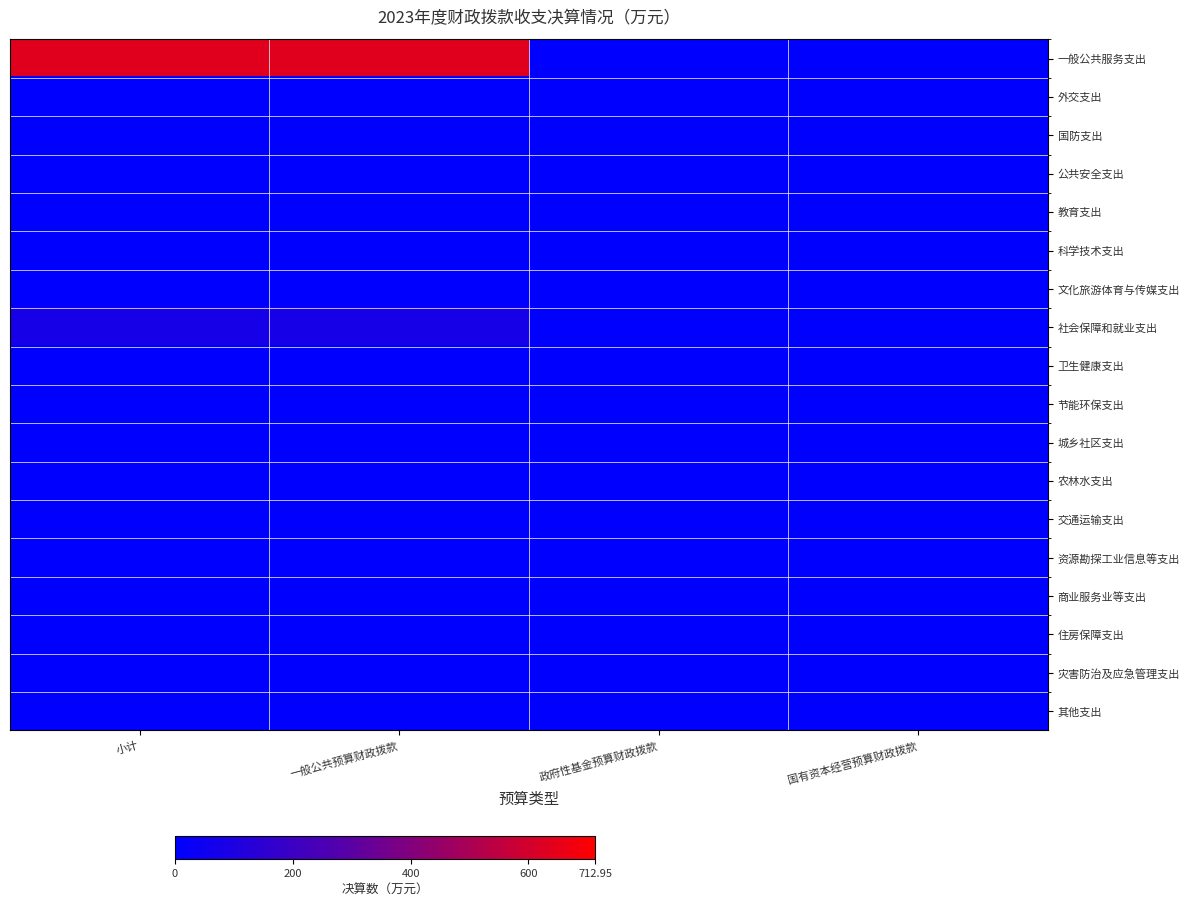

What is the difference between the highest and lowest values at 一般公共预算财政拨款?

635.8